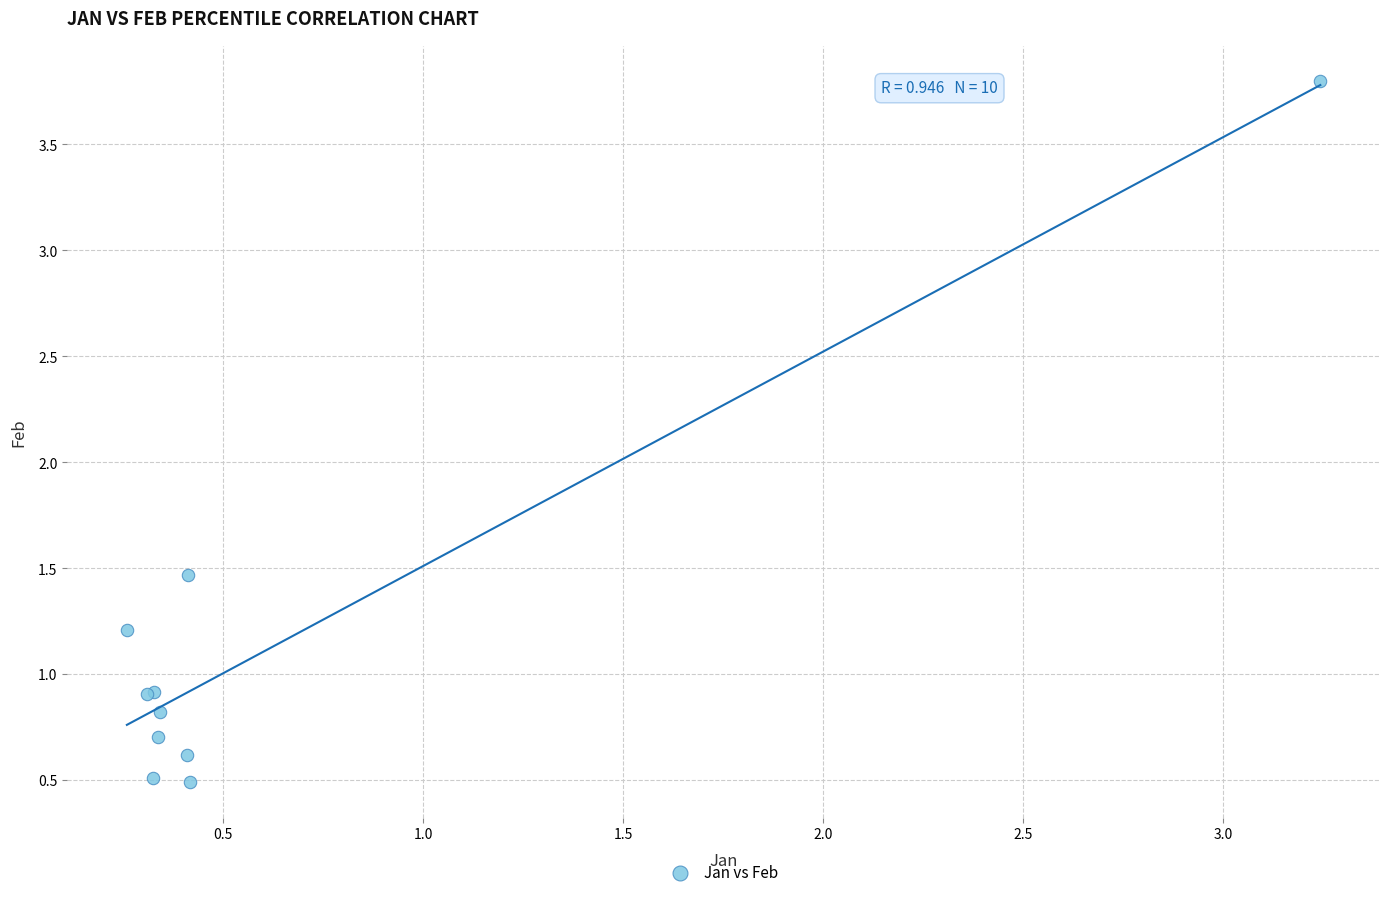

What Y value in the scatter plot is closest to 2?

1.5